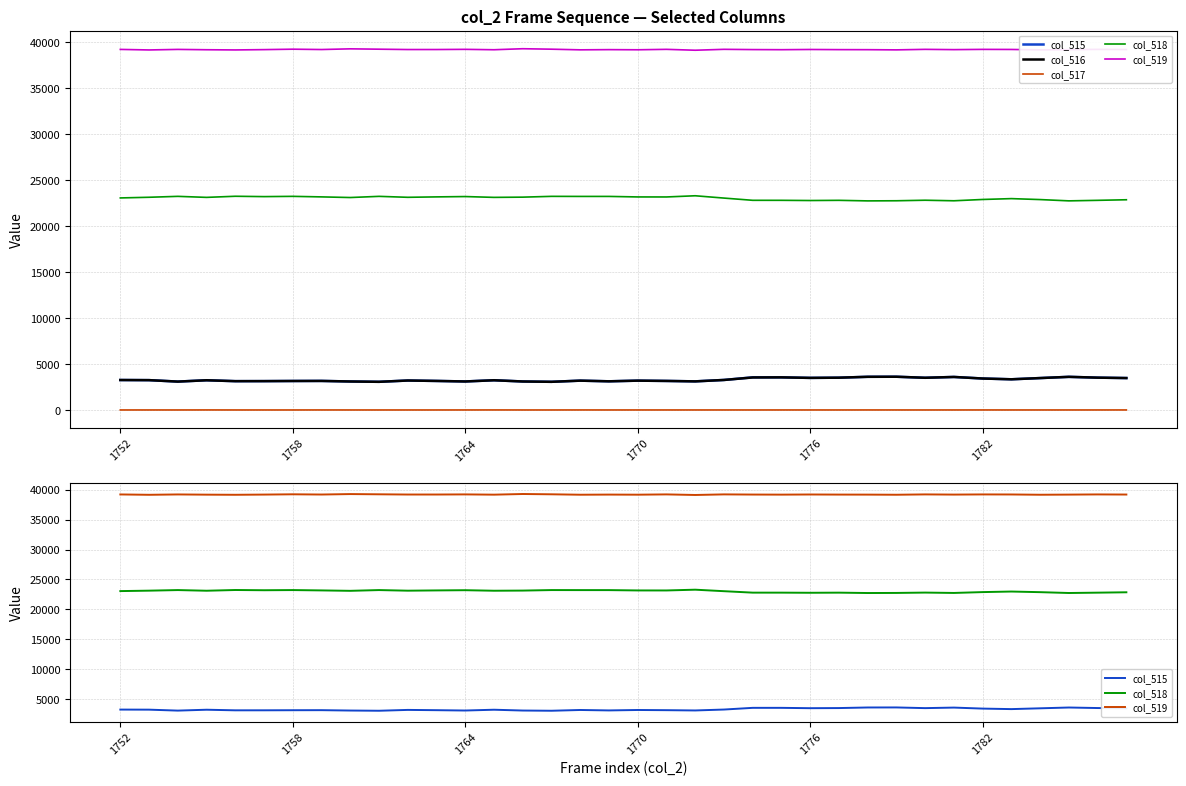

What is the difference between the second highest and second lowest values in the col_515 series?

546